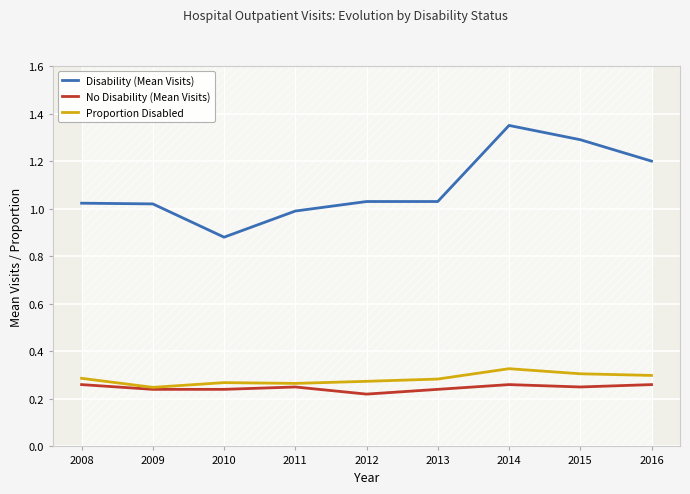

Reading left to right, what are all the values shown in this chart?

Disability (Mean Visits): 1.0	1.0	0.9	1.0	1.0	1.0	1.4	1.3	1.2
No Disability (Mean Visits): 0.3	0.2	0.2	0.2	0.2	0.2	0.3	0.2	0.3
Proportion Disabled: 0.3	0.2	0.3	0.3	0.3	0.3	0.3	0.3	0.3